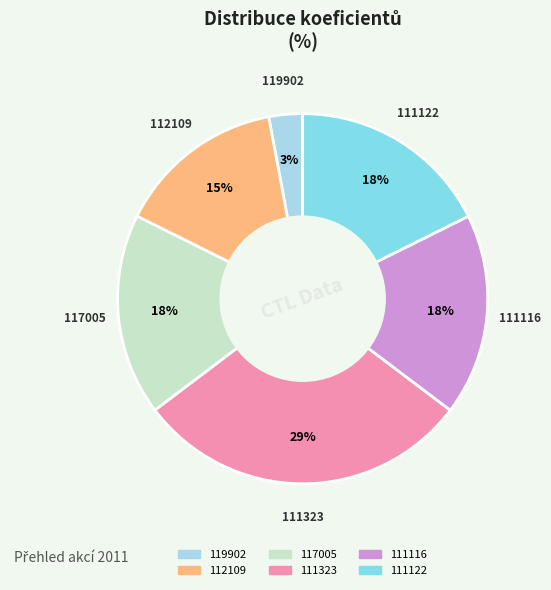

Is 111116 the majority of the pie?

No